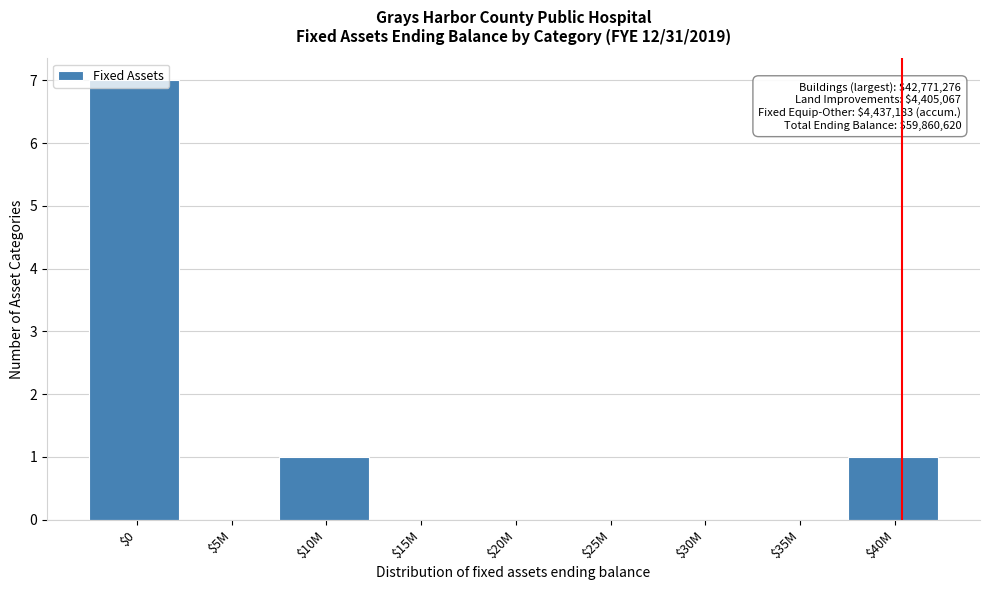

The value at $35M is 3. True or false?

False